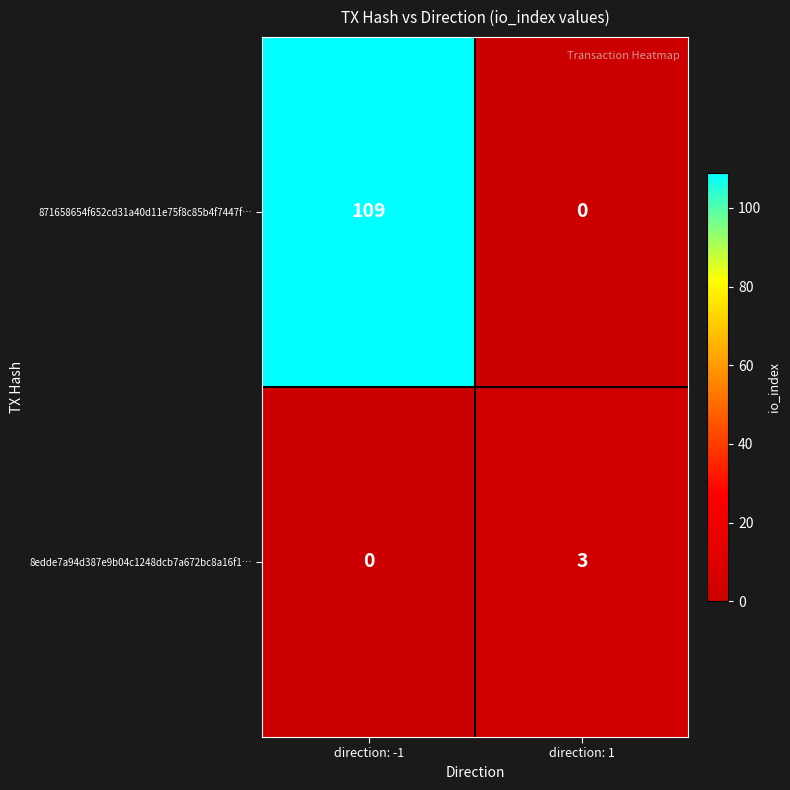

Which series has the widest spread of values?

871658654f652cd31a40d11e75f8c85b4f7447f…